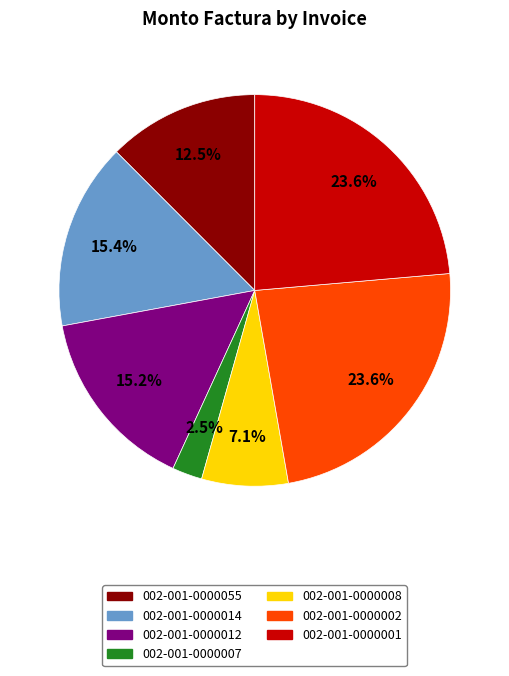

What is the ratio of the value at 002-001-0000008 to the value at 002-001-0000014?

0.5